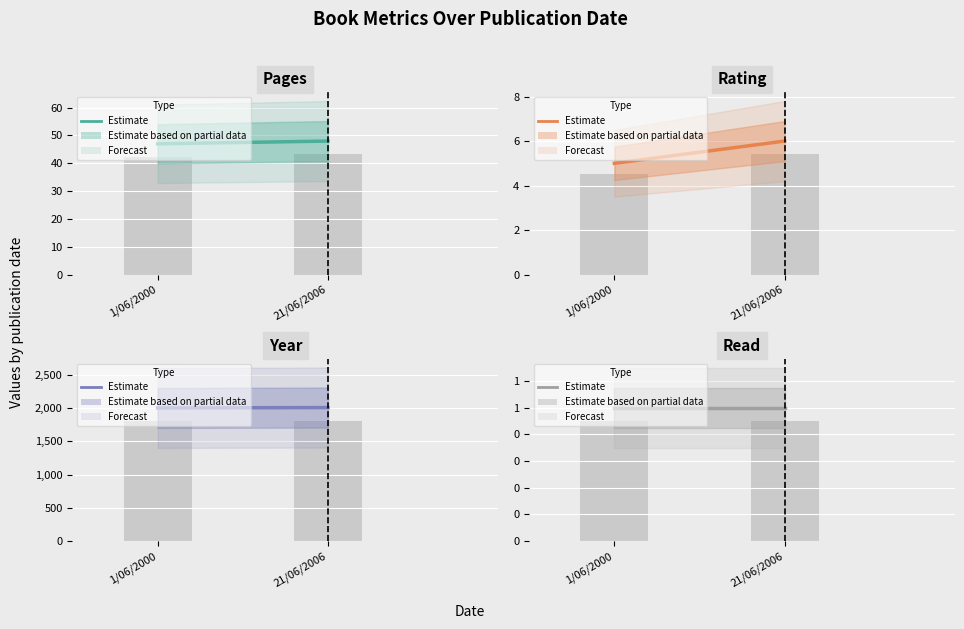

At which category is the sum across all series the highest?

21/06/2006